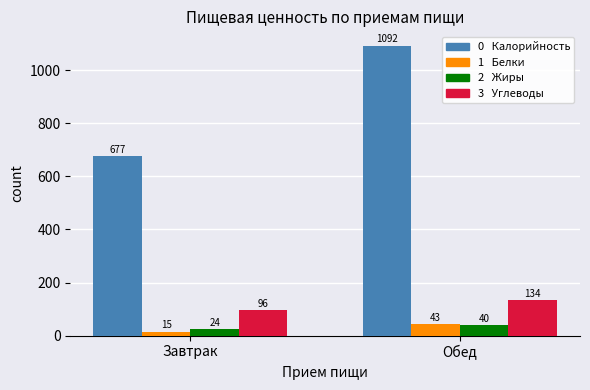

What is the difference between the highest and lowest values at Завтрак?

662